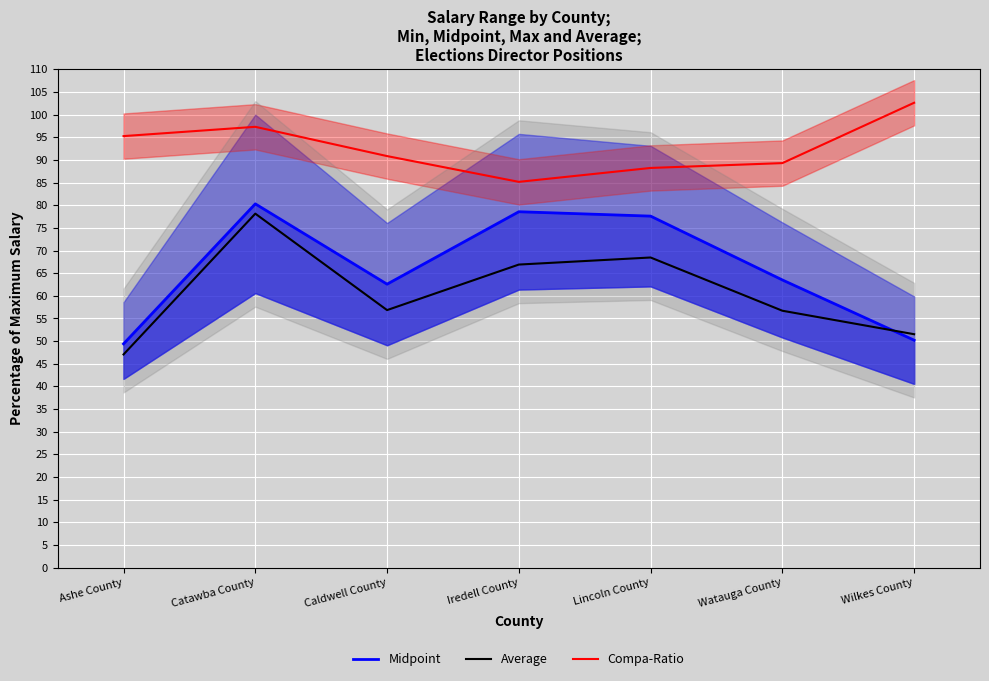

What is the difference between the maximum and second lowest values in the Midpoint series?

30.1